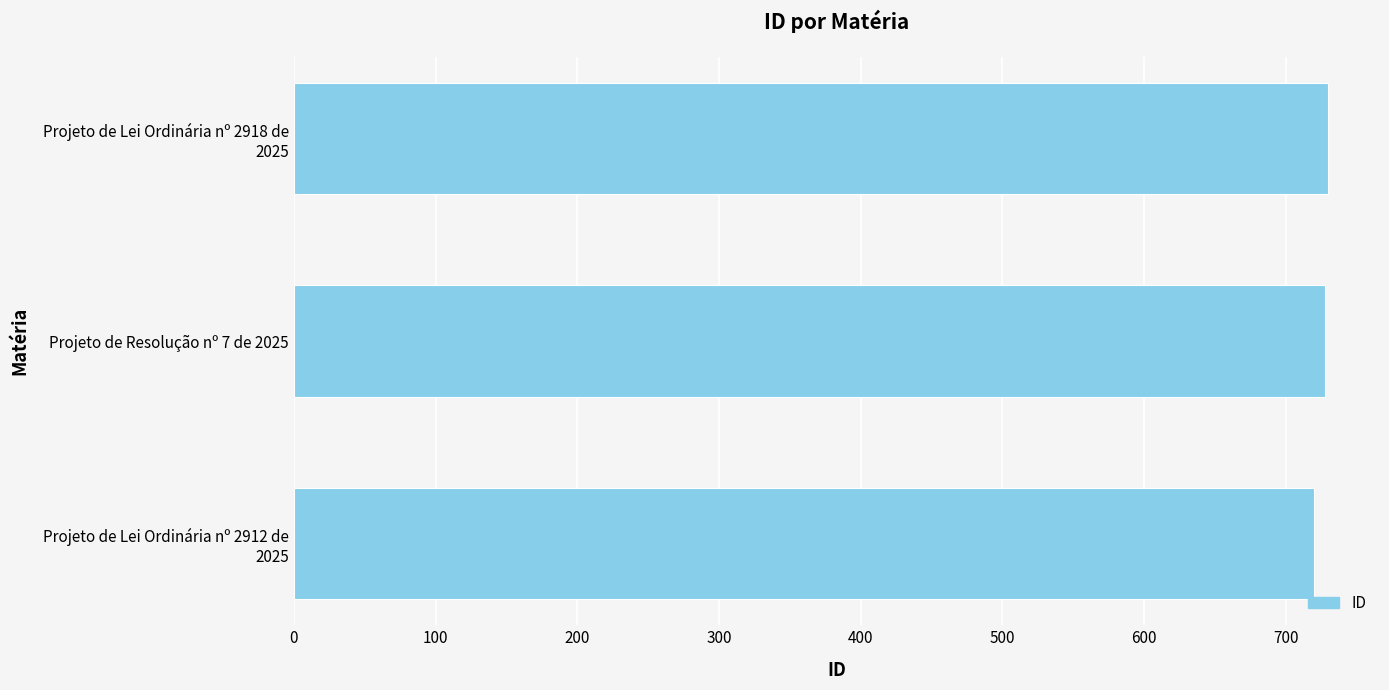

What is the maximum value shown in the chart?

730